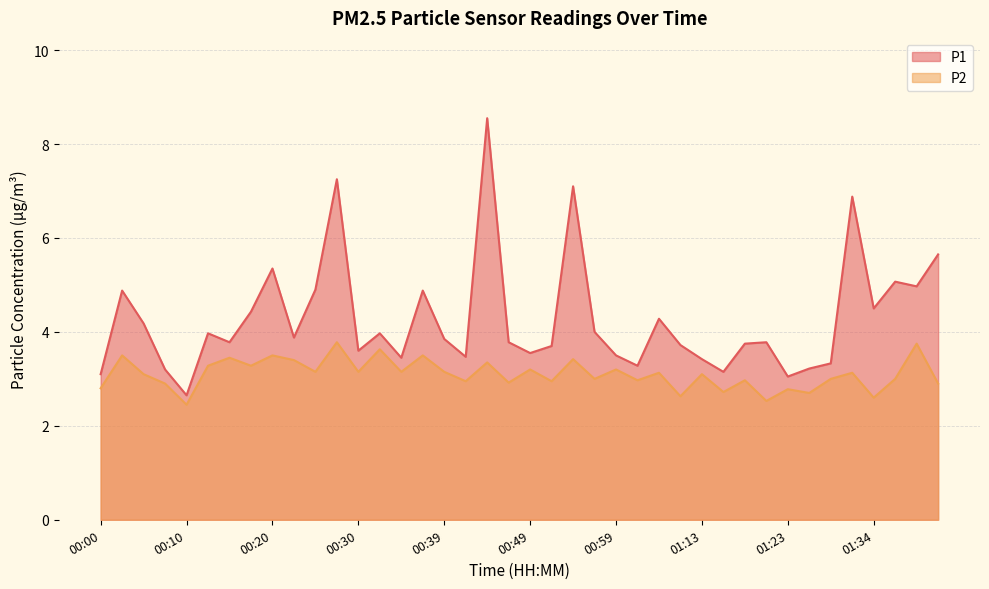

What is the value of the P1 point at the 13th from the left?

3.6